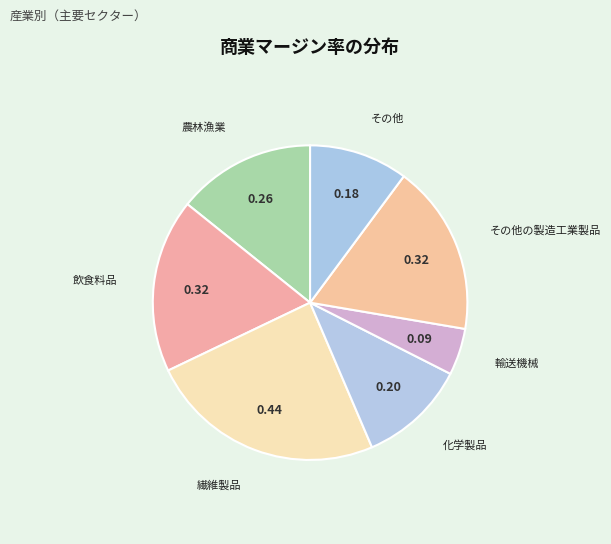

Which slice is the largest?

繊維製品